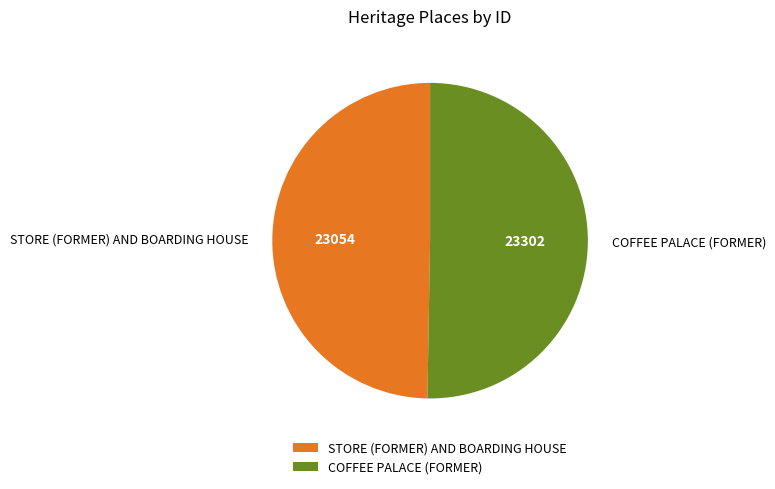

Combined, do COFFEE PALACE (FORMER) and STORE (FORMER) AND BOARDING HOUSE account for over 50%?

Yes